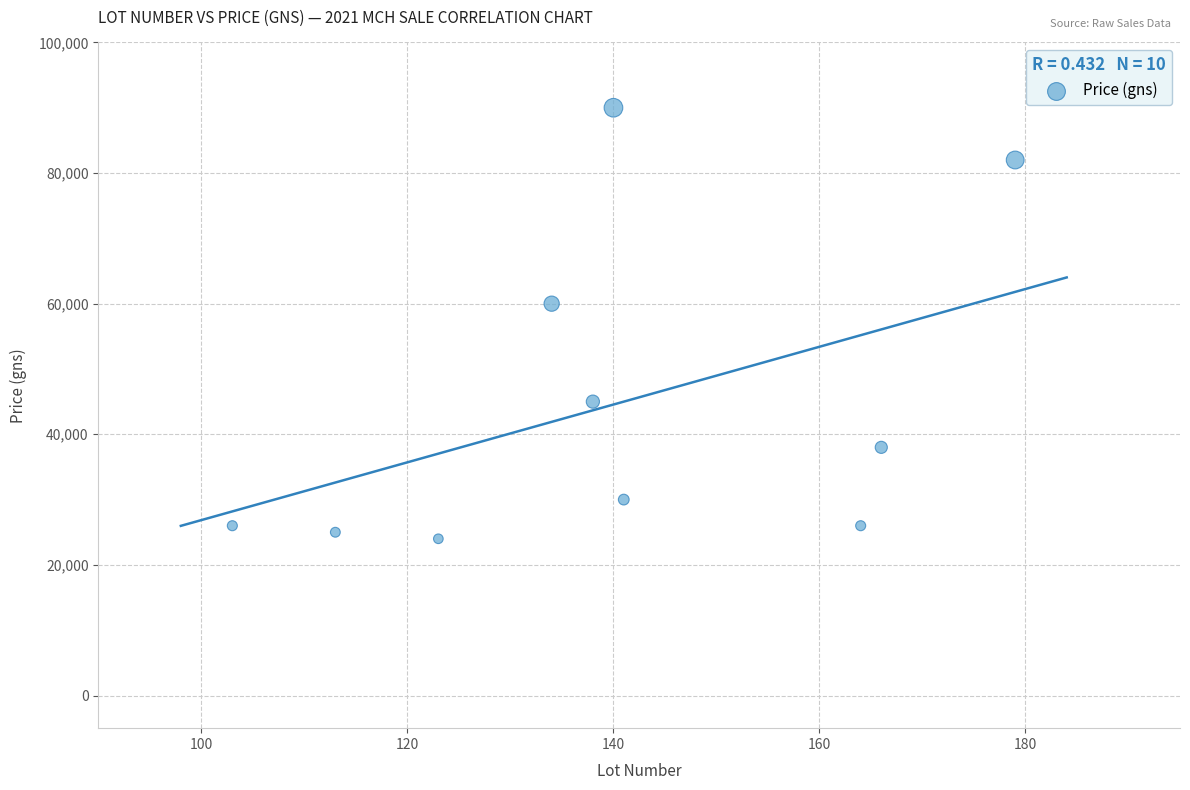

What is the range of X values (max minus min)?

76